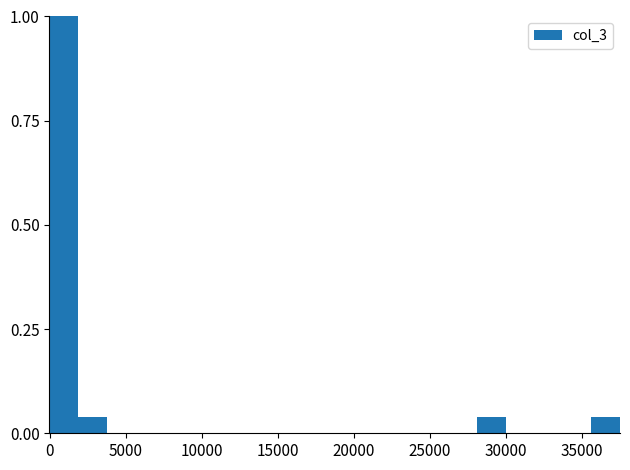

Read against the x-axis, roughly where is the centre of the tallest bar?

1000